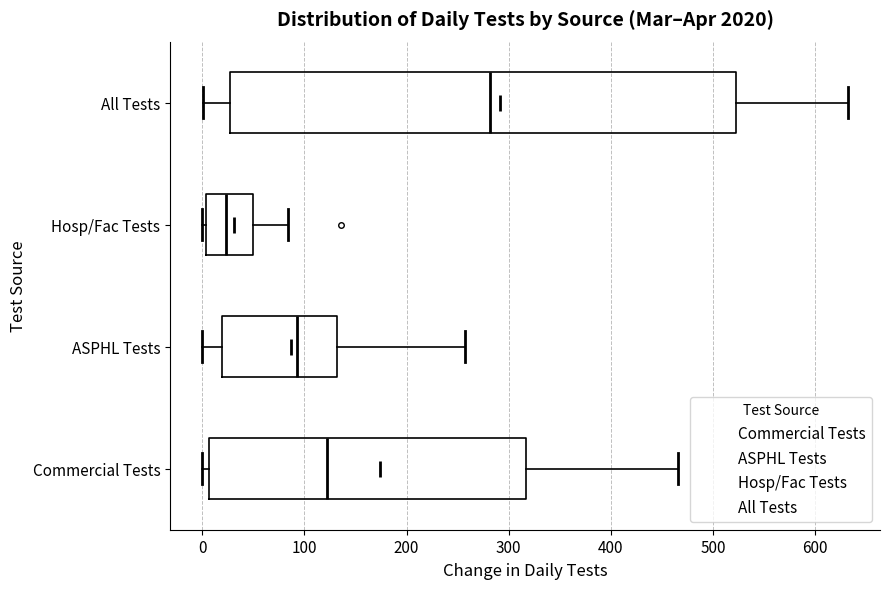

Which box is the widest, from its left edge to its right edge?

All Tests